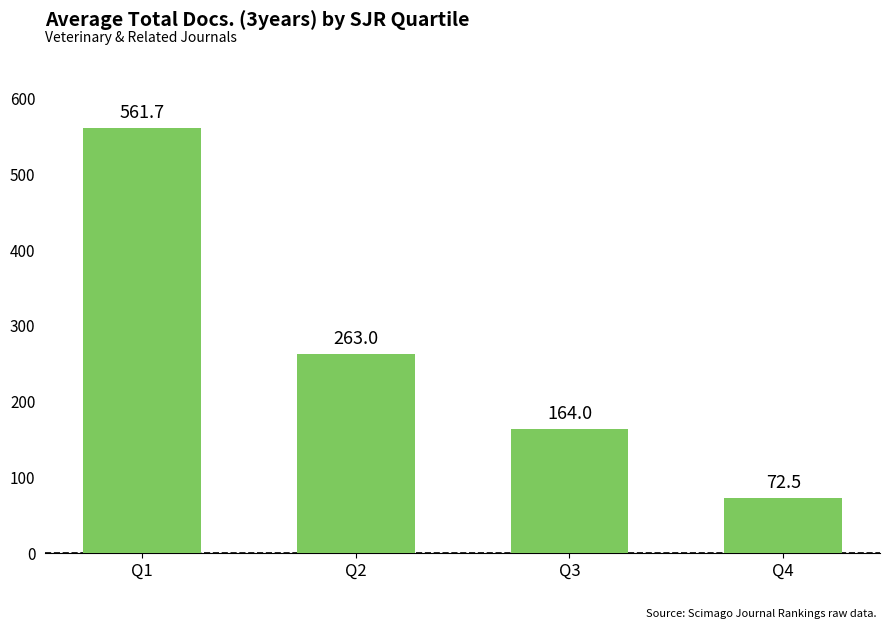

What is the sum of the values at Q3 and Q2?

427.0